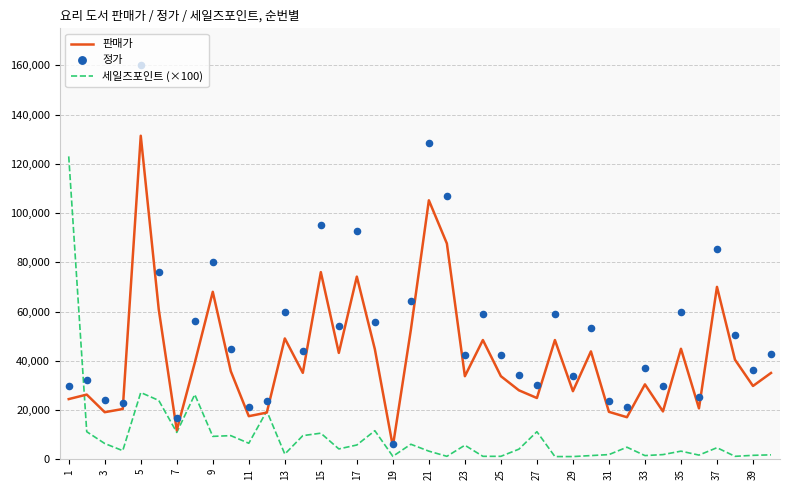

Which series reaches the minimum Y coordinate?

세일즈포인트 (×100)